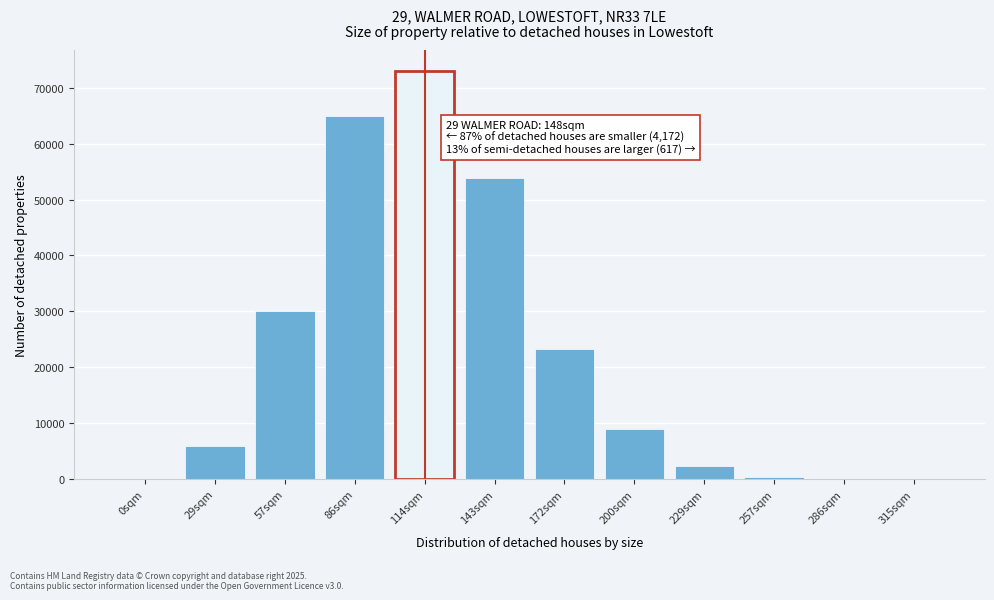

The value at 143sqm is 53816. True or false?

True